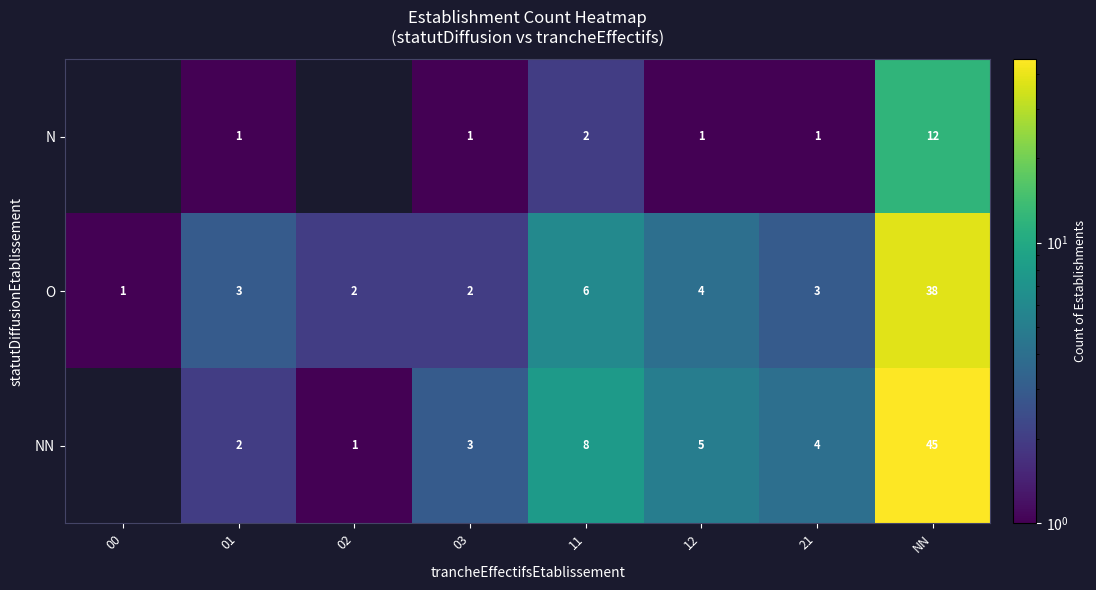

How many series are shown in this chart?

3